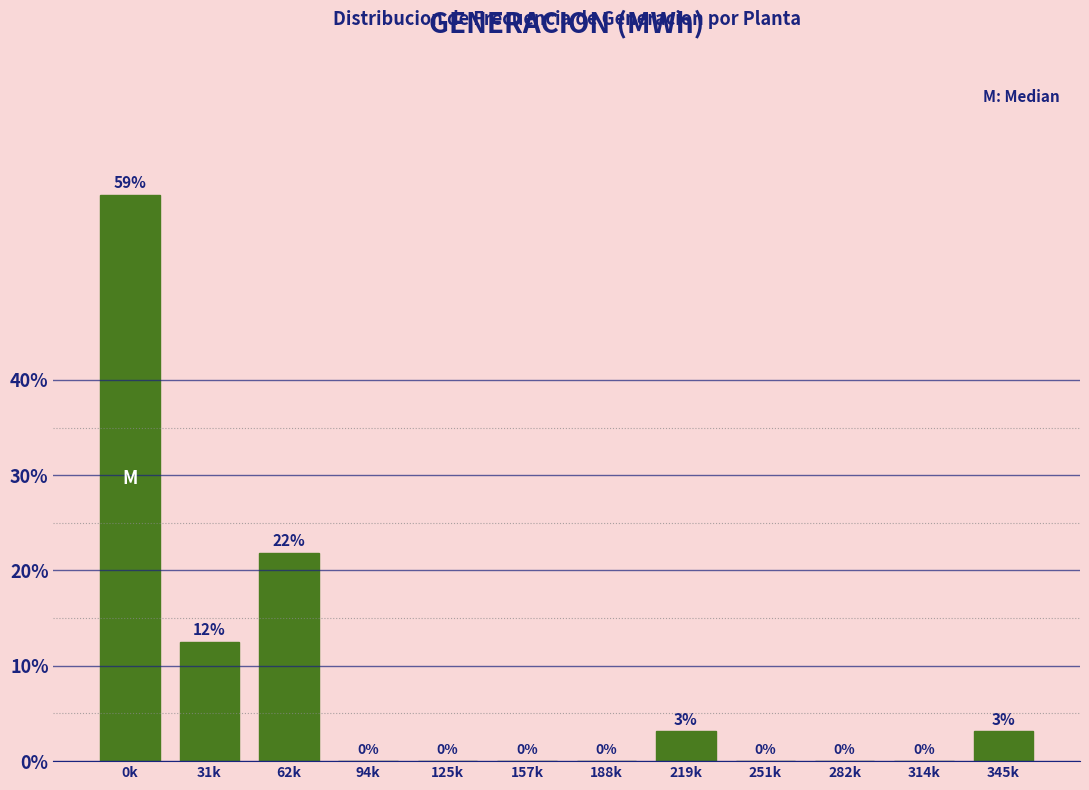

At which label is the value closest to 29?

62k